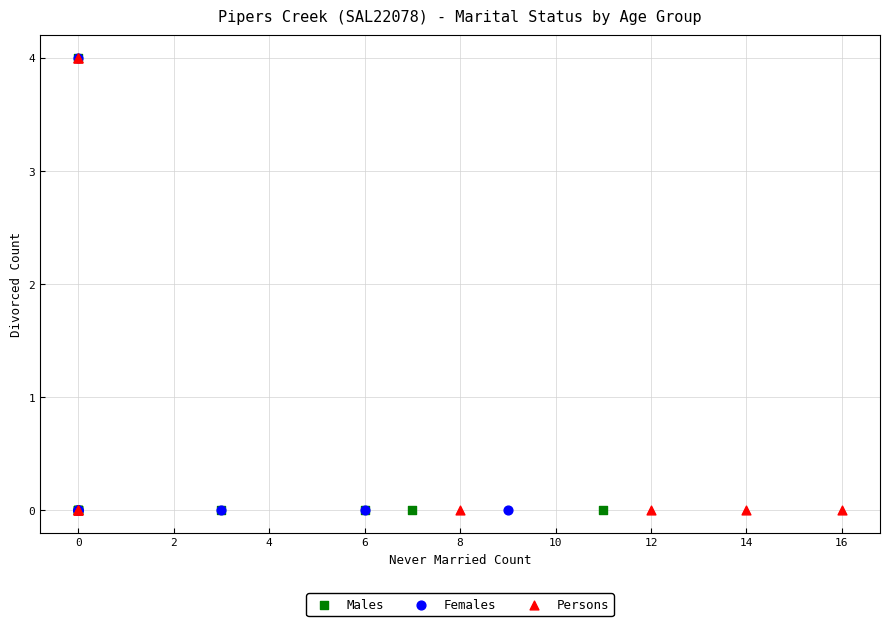

What are all the series names shown in the legend?

Males, Females, Persons